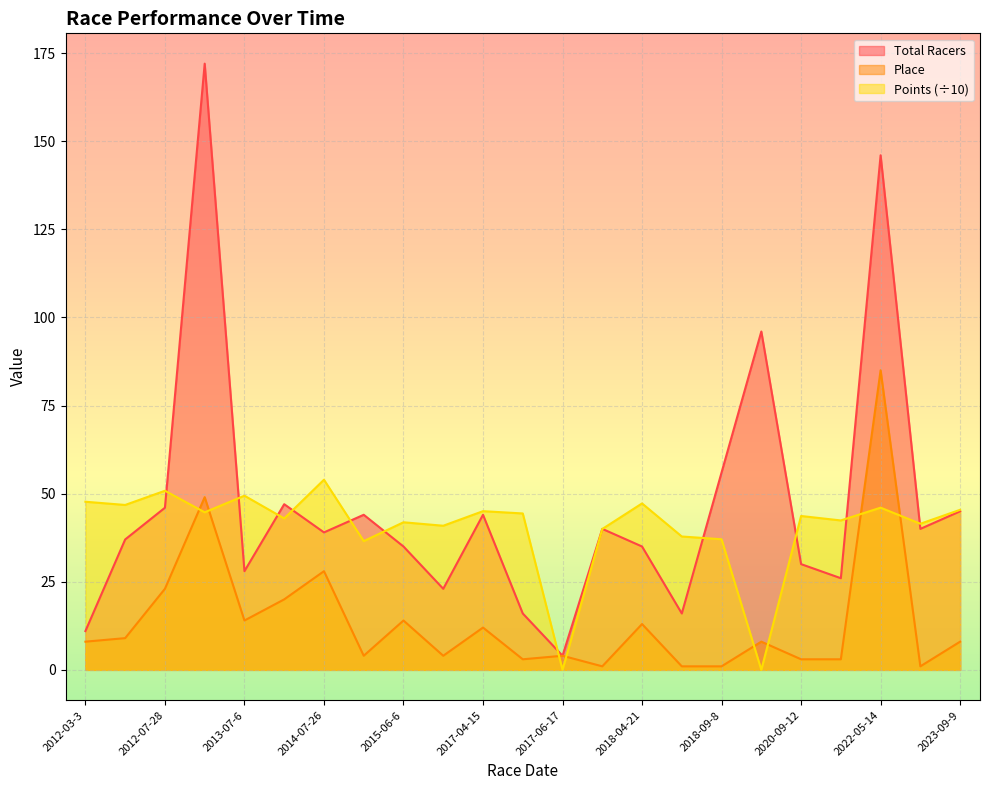

What is the spread (max minus min) of values at 2017-05-6?

41.4